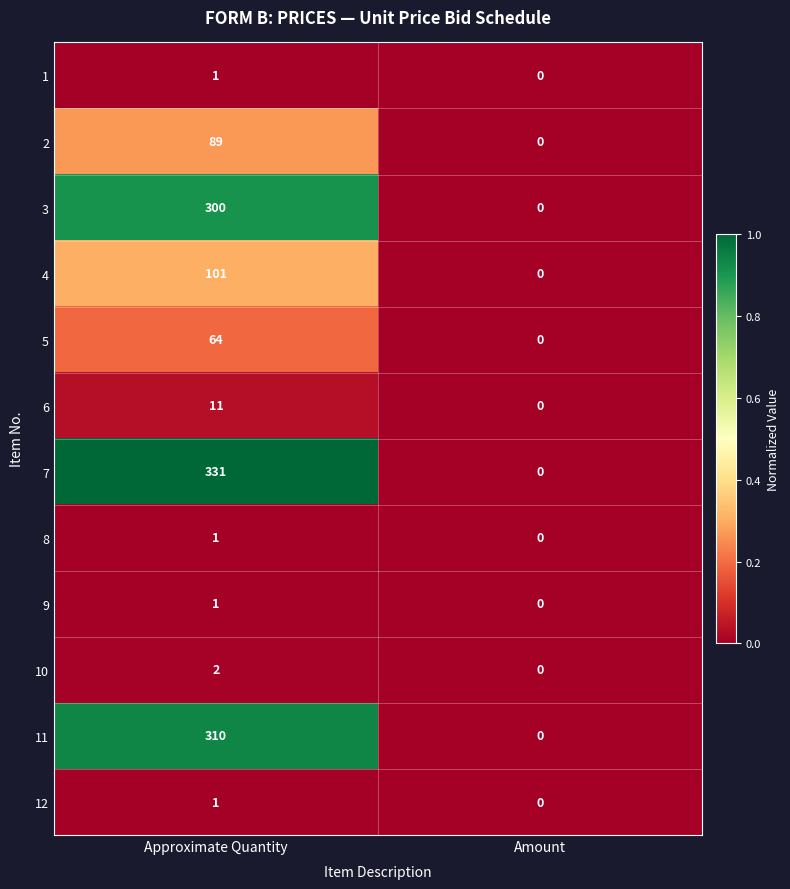

Reading left to right, list all the values displayed in this chart.

1: Approximate Quantity=1	Amount=0
2: Approximate Quantity=89	Amount=0
3: Approximate Quantity=300	Amount=0
4: Approximate Quantity=101	Amount=0
5: Approximate Quantity=64	Amount=0
6: Approximate Quantity=11	Amount=0
7: Approximate Quantity=331	Amount=0
8: Approximate Quantity=1	Amount=0
9: Approximate Quantity=1	Amount=0
10: Approximate Quantity=2	Amount=0
11: Approximate Quantity=310	Amount=0
12: Approximate Quantity=1	Amount=0